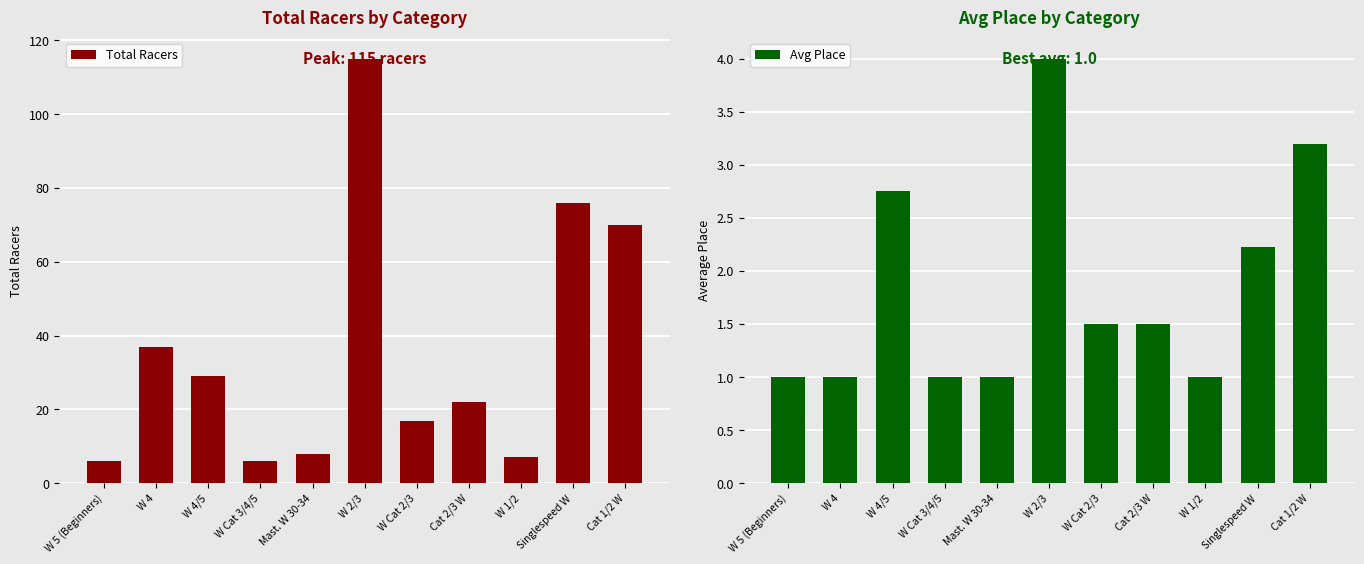

How many bars are there in total?

22